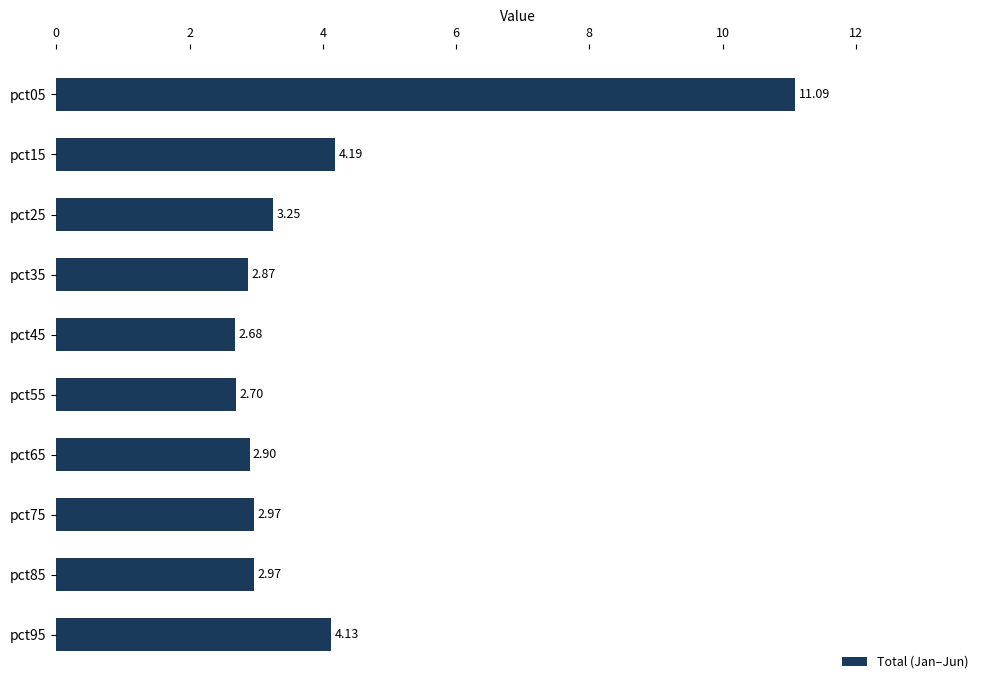

What is the difference between the second highest and second lowest values?

1.5